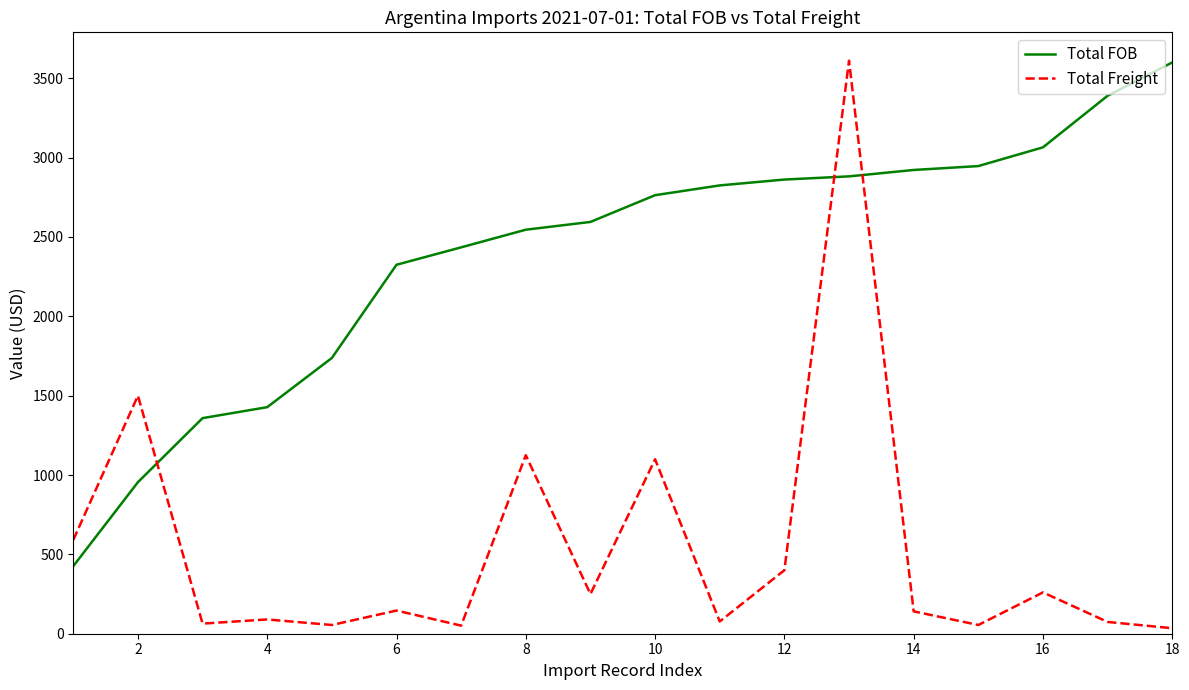

True or false: Total Freight and Total FOB cross at least once.

True